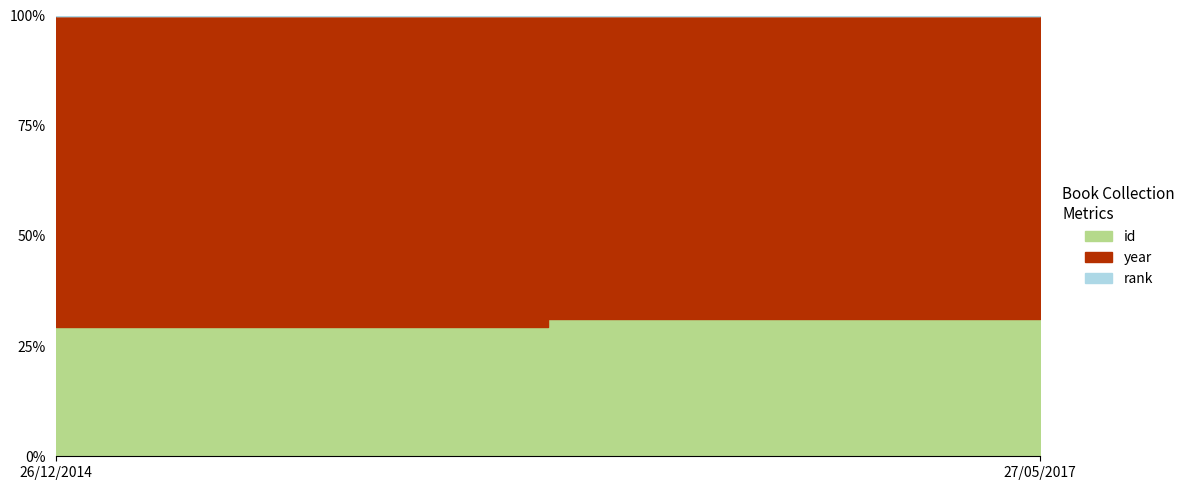

At which category is the sum across all series the highest?

27/05/2017